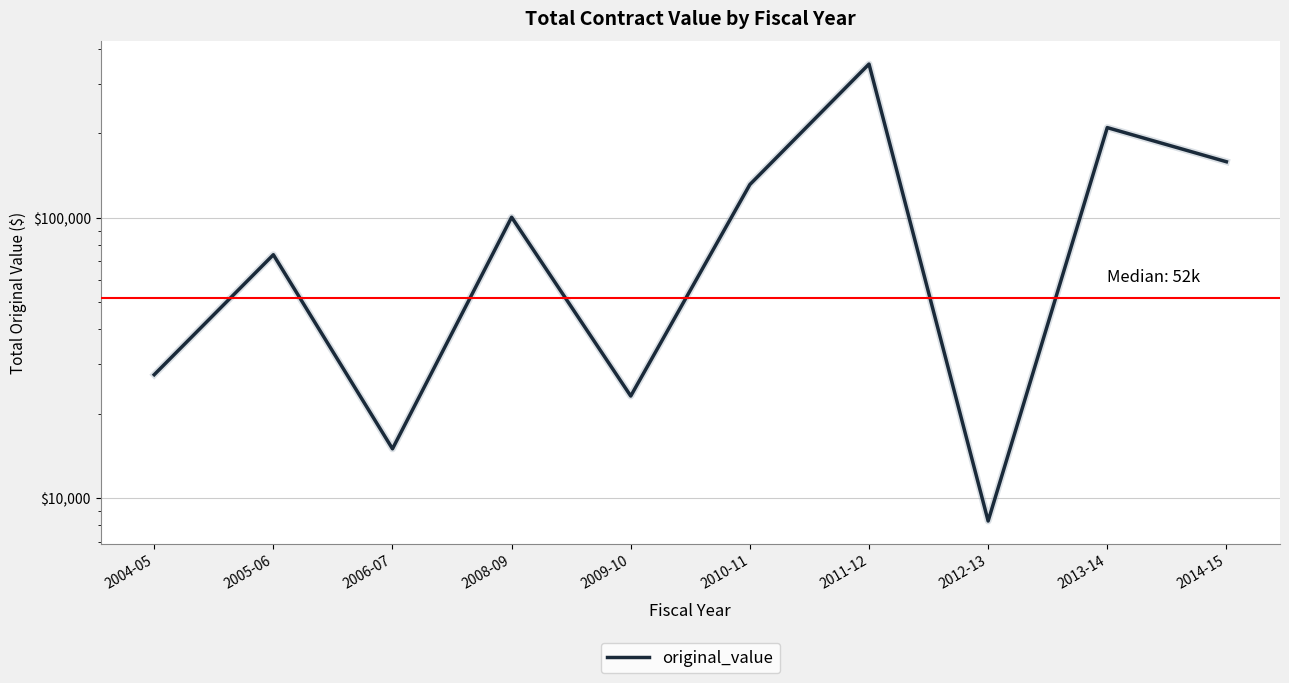

What value does the data have at 2013-14?

209422.4